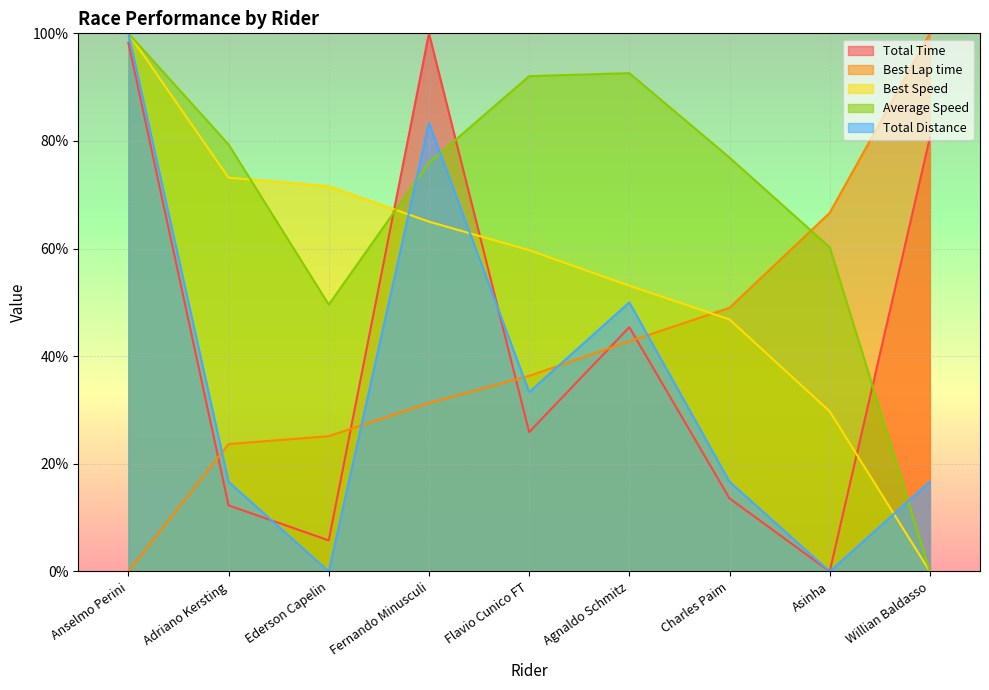

Between Fernando Minusculi and Ederson Capelin, which is larger?

Fernando Minusculi